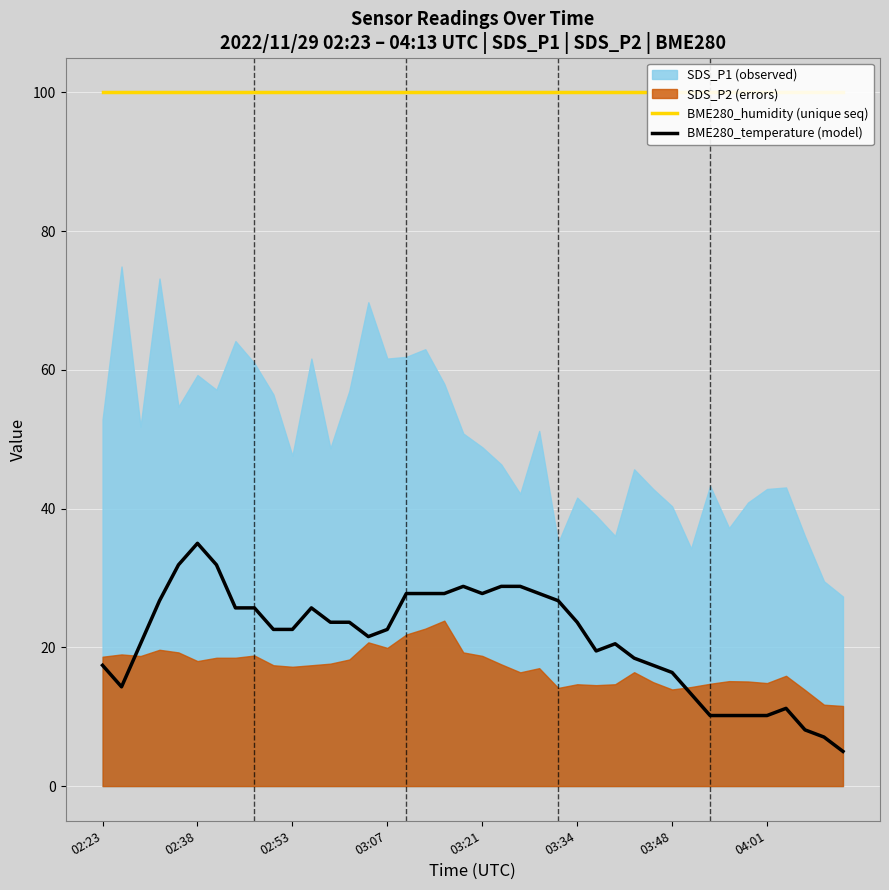

How many lines are shown in the chart?

2